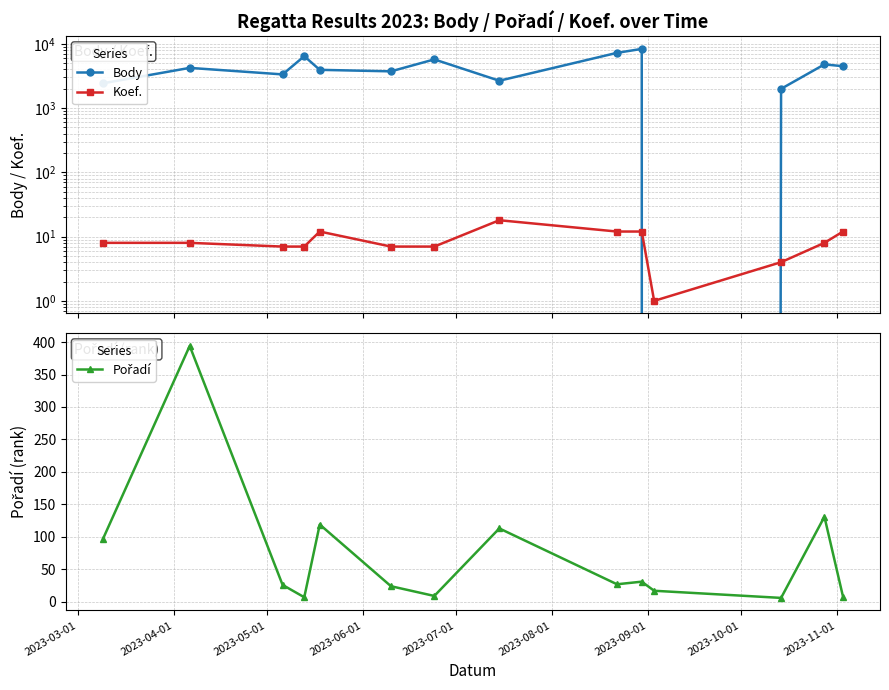

True or false: Body and Pořadí intersect in this chart.

True